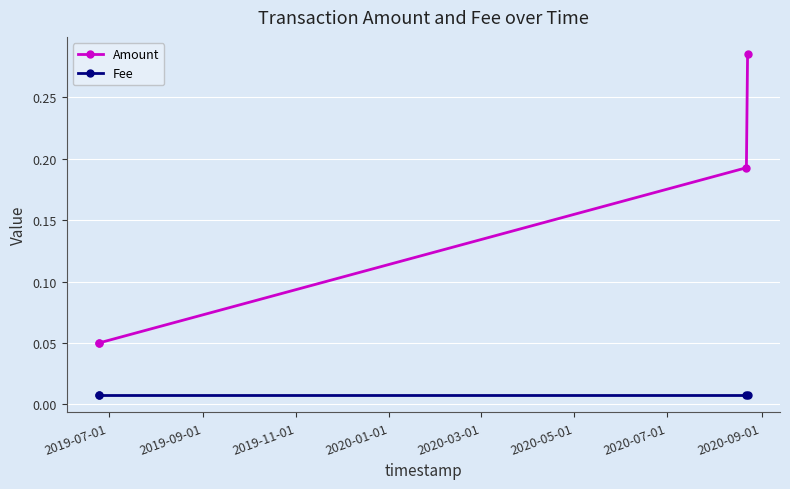

Which series has the widest spread of values?

Amount